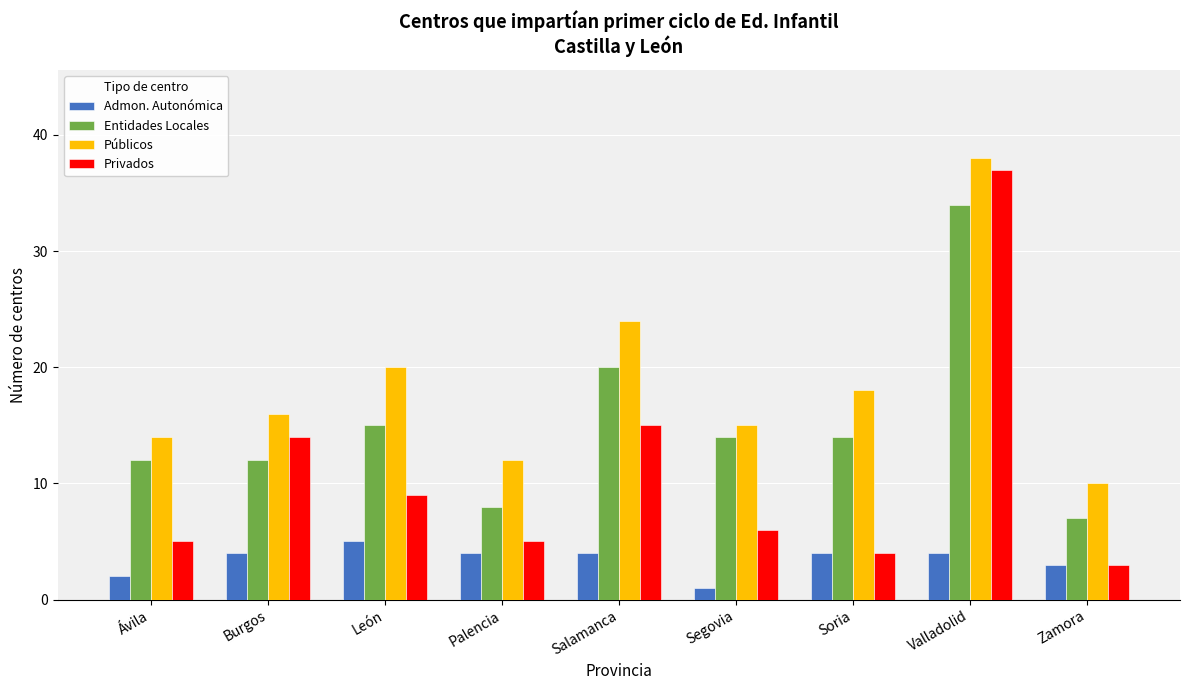

Between Segovia and Zamora, which series saw the biggest shift?

Entidades Locales